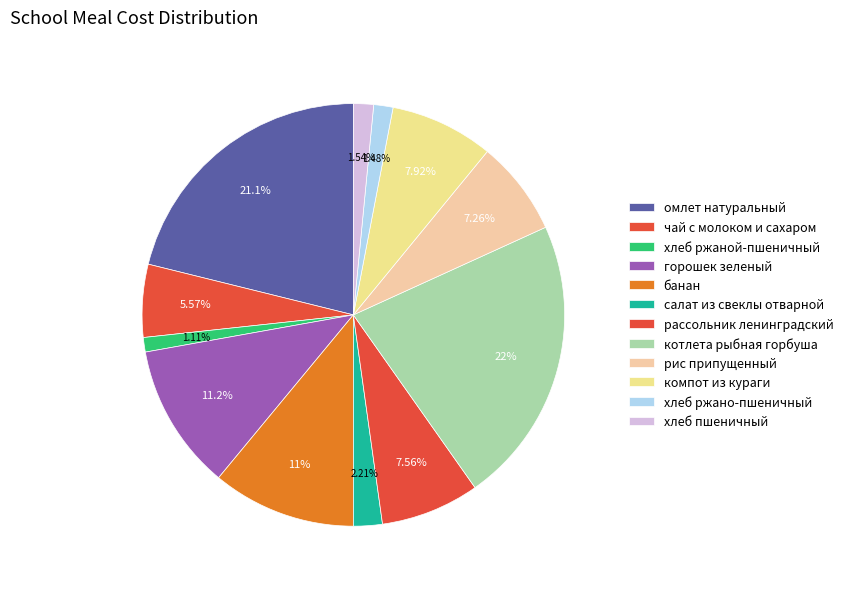

Is it true that банан is 11% of the pie?

True